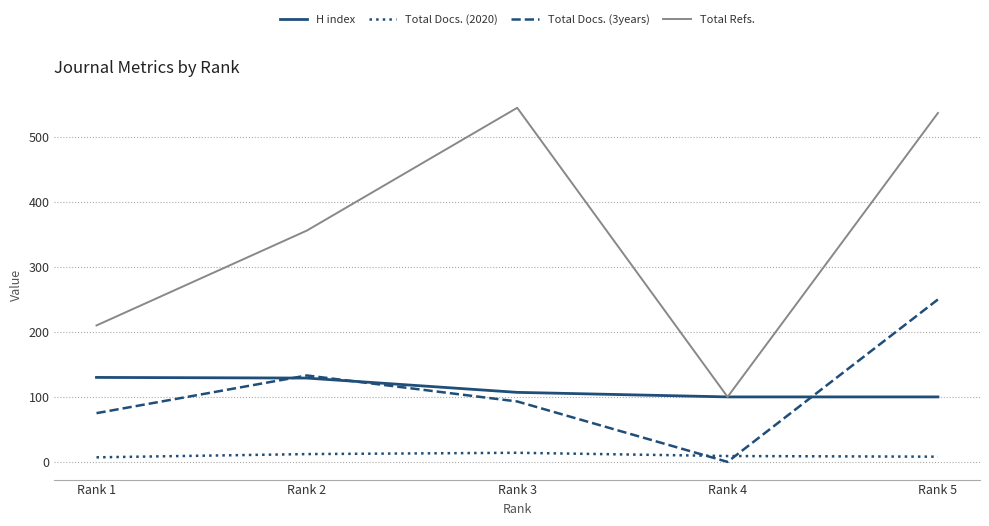

Between Rank 1 and Rank 5, which series saw the biggest shift?

Total Refs.